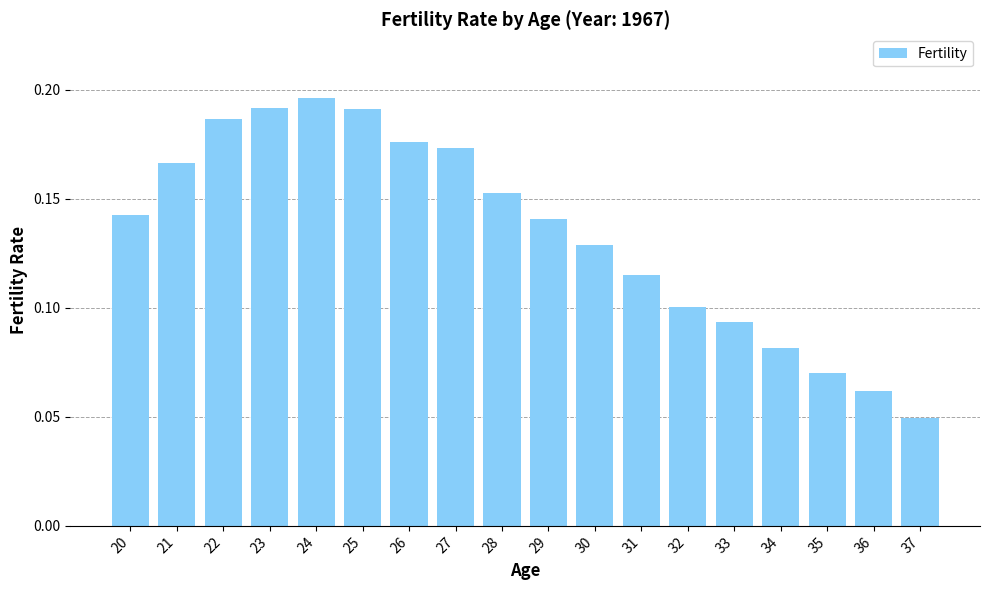

How many values are between 0 and 1?

18